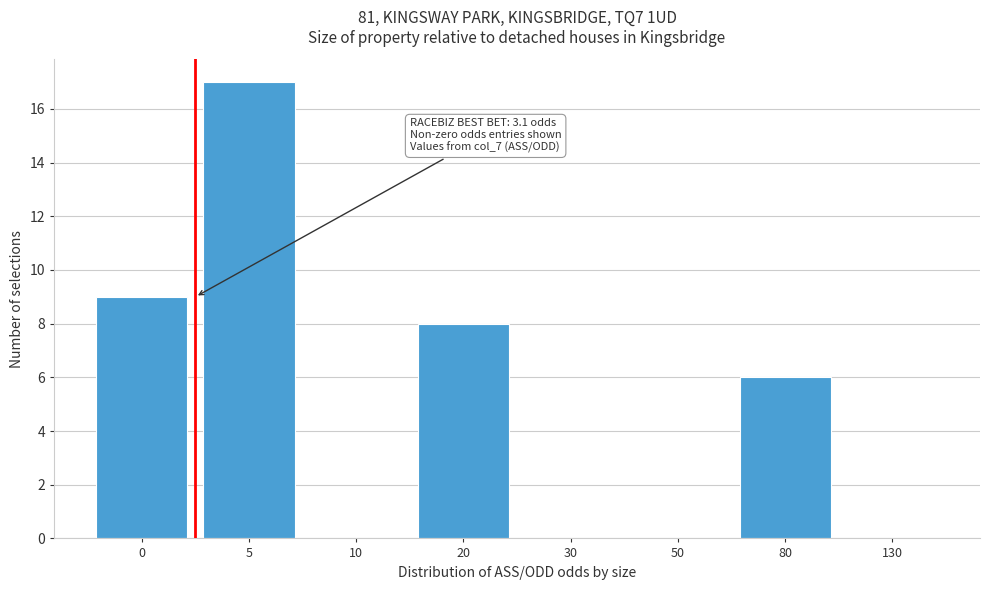

Reading left to right, transcribe all the data shown in this chart.

0=9	5=17	10=0	20=8	30=0	50=0	80=6	130=0